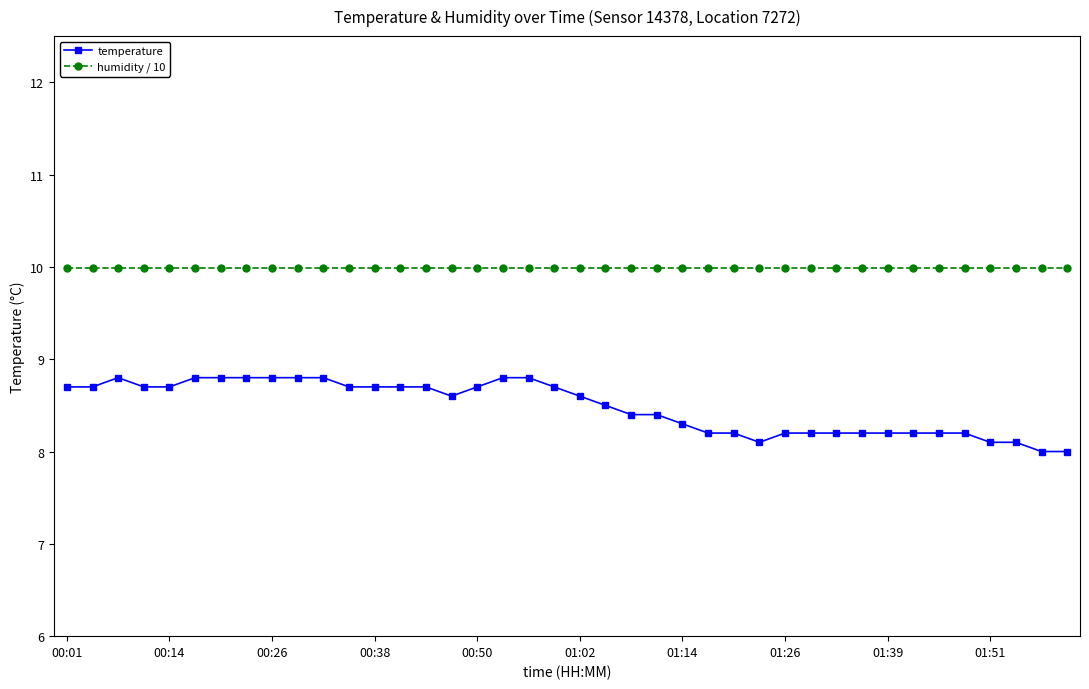

Rank the series by their average value, from highest to lowest.

humidity / 10, temperature